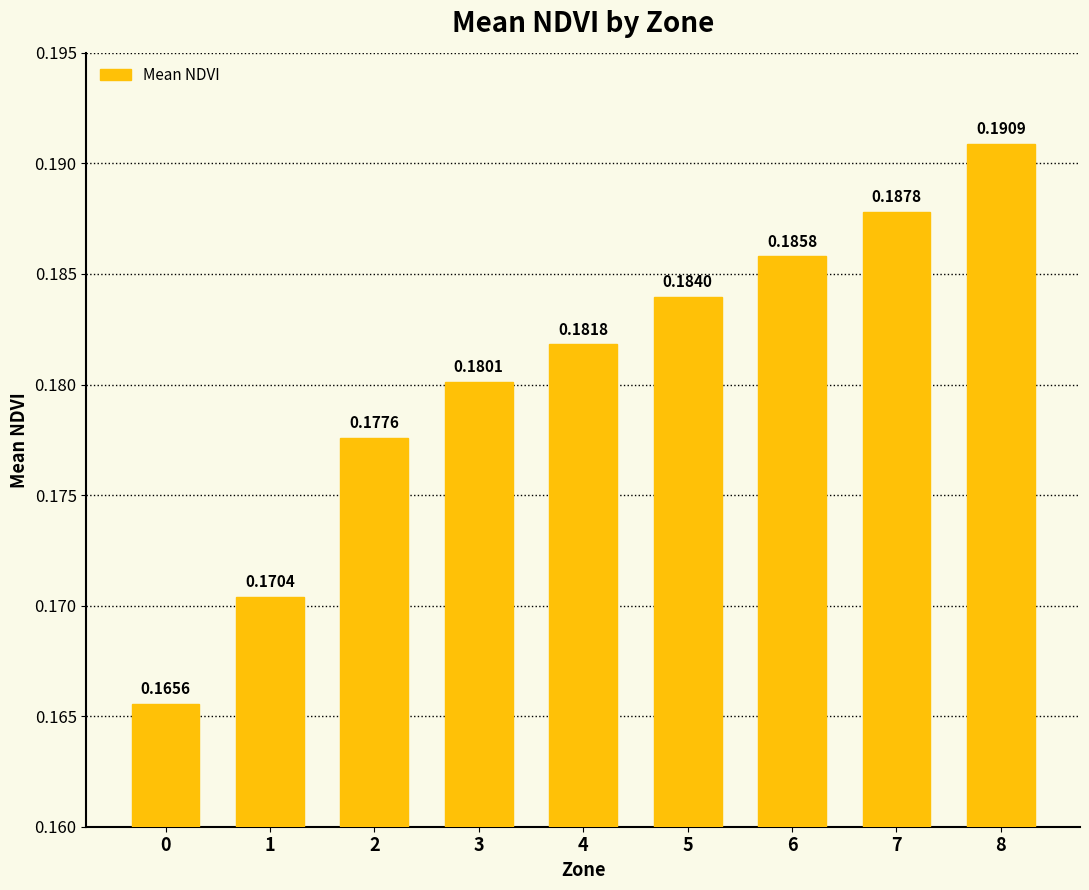

Between 0 and 3, which is larger?

3